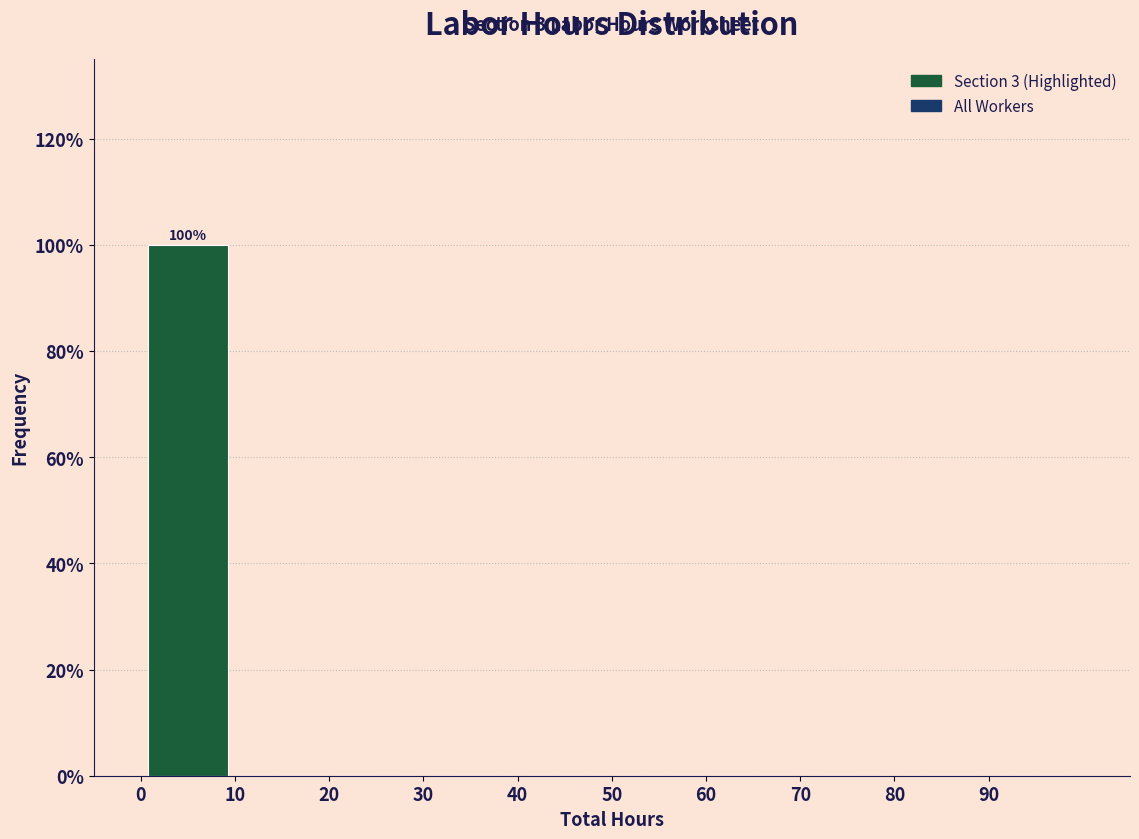

Over which range of the x-axis is the bar tallest?

0 to 10